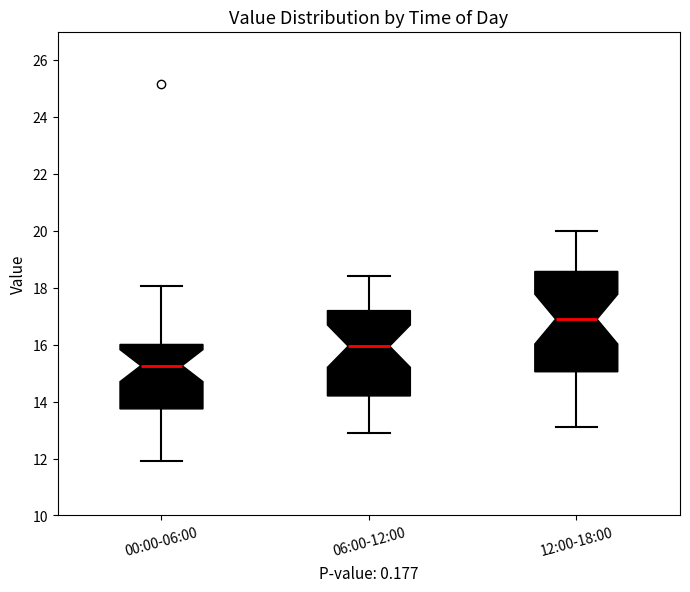

Reading left to right, transcribe this box plot: for each box, give where its median line is, the range the box spans, and where its two whiskers end, as read against the y-axis. The values are not printed on the chart, so give them approximately, as read against the axis.

00:00-06:00: median 15.2, box 13.8 to 16.0, whiskers 12.0 to 18.0
06:00-12:00: median 16.0, box 14.2 to 17.2, whiskers 13.0 to 18.4
12:00-18:00: median 17.0, box 15.0 to 18.6, whiskers 13.2 to 20.0